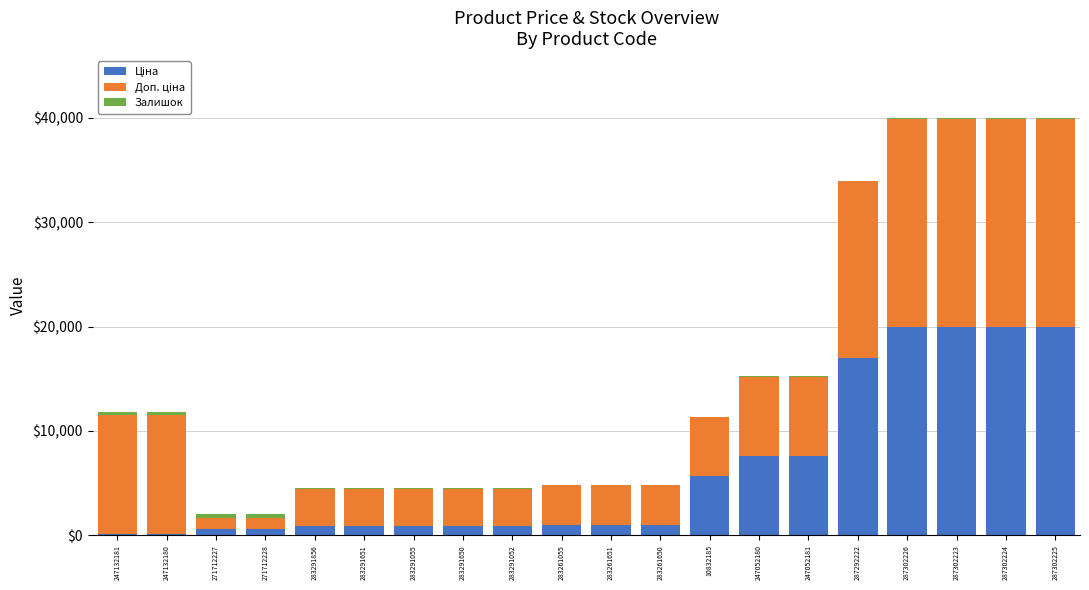

Are the bars grouped side by side (vs. stacked)?

No